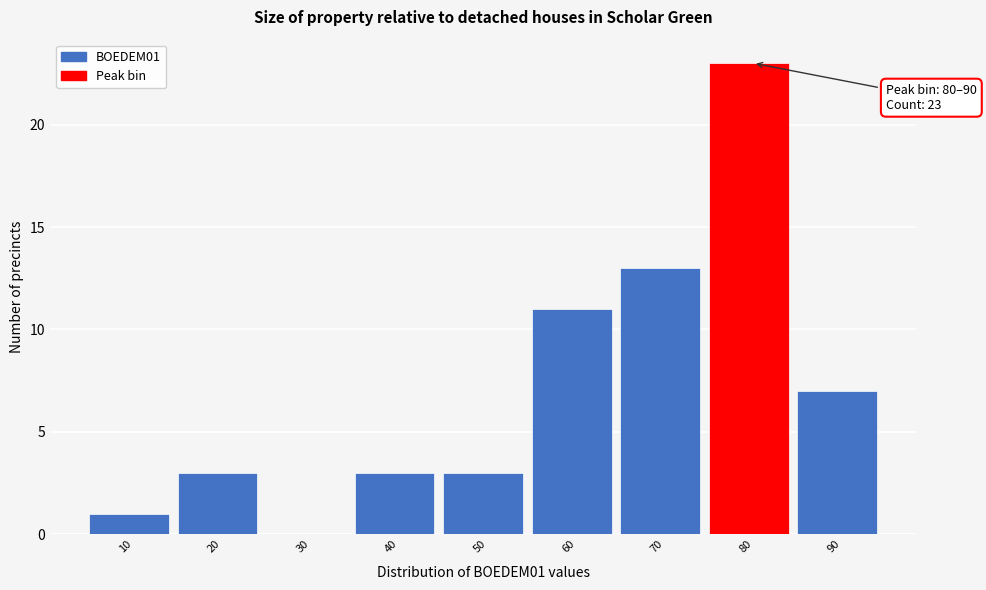

Reading left to right, list all the values displayed in this chart.

10=1	20=3	30=0	40=3	50=3	60=11	70=13	80=23	90=7